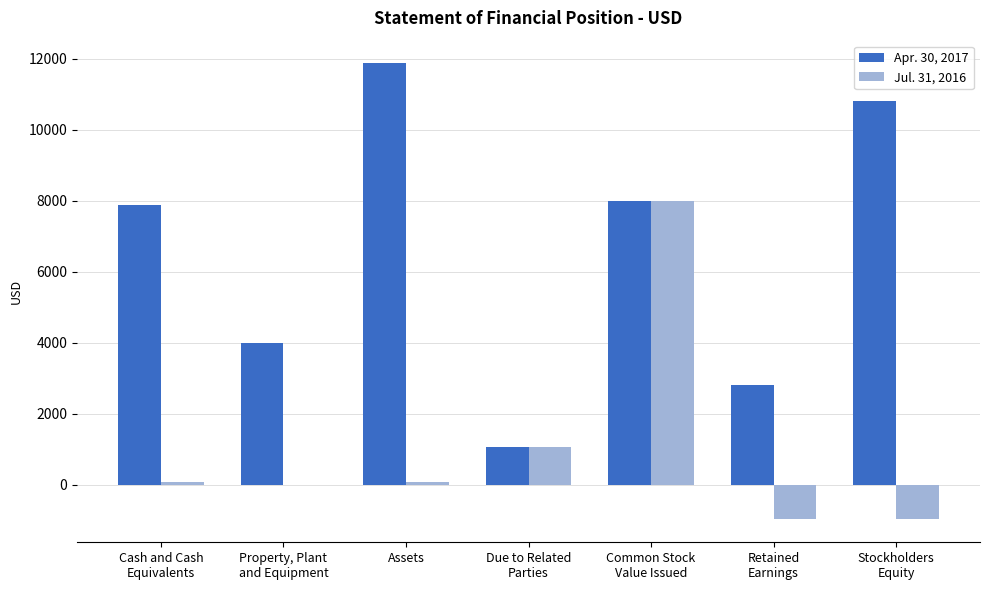

Reading left to right, what are all the values shown in this chart?

Apr. 30, 2017: 7872	4000	11872	1064	8000	2808	10808
Jul. 31, 2016: 86	0	86	1064	8000	-978	-978